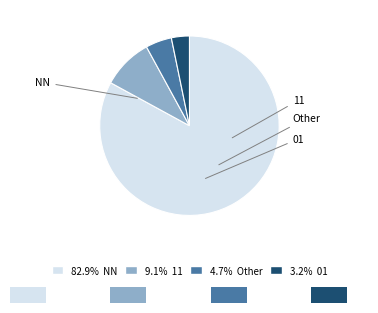

Count the number of slices in the pie.

4